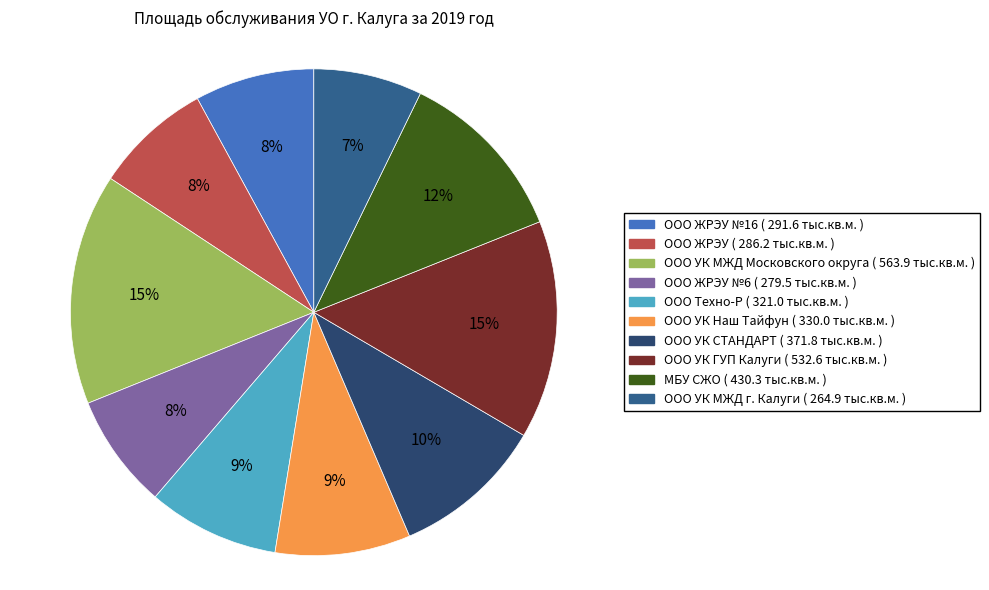

Which has a higher value, ООО ЖРЭУ №16 ( 291.6 тыс.кв.м. ) or ООО УК МЖД г. Калуги ( 264.9 тыс.кв.м. )?

ООО ЖРЭУ №16 ( 291.6 тыс.кв.м. )